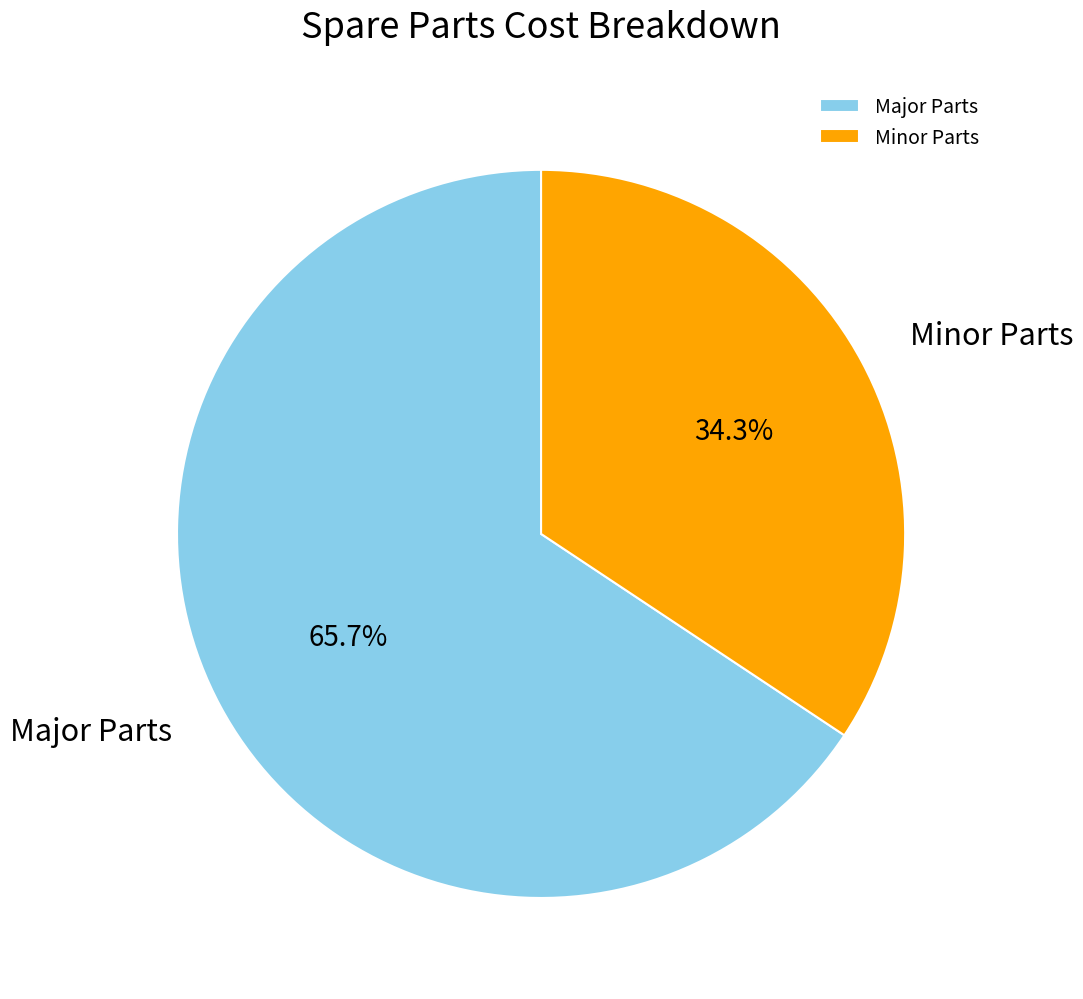

Count the number of slices in the pie.

2